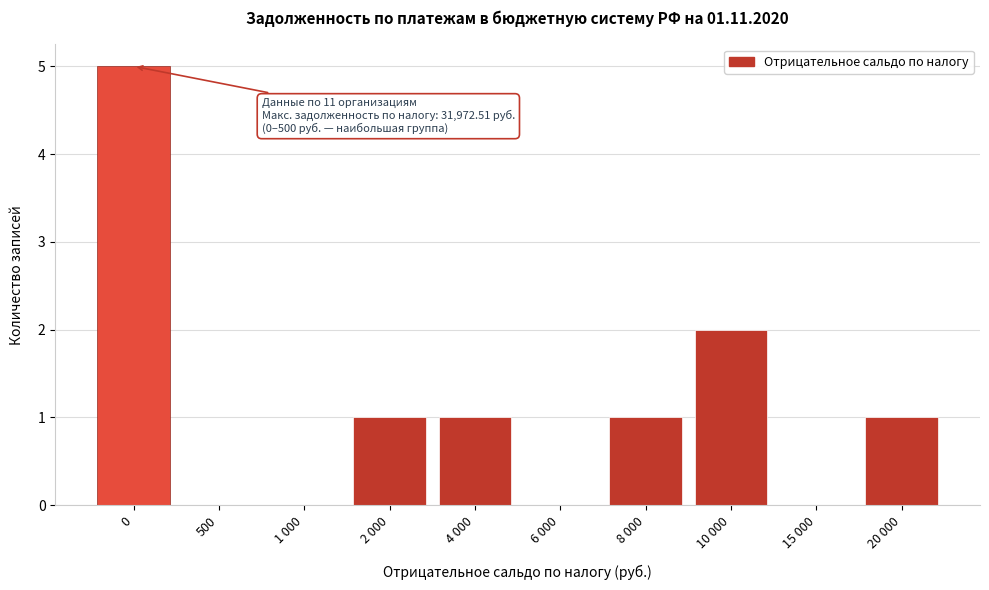

Reading left to right, extract all data points from this chart.

0=5	500=0	1 000=0	2 000=1	4 000=1	6 000=0	8 000=1	10 000=2	15 000=0	20 000=1